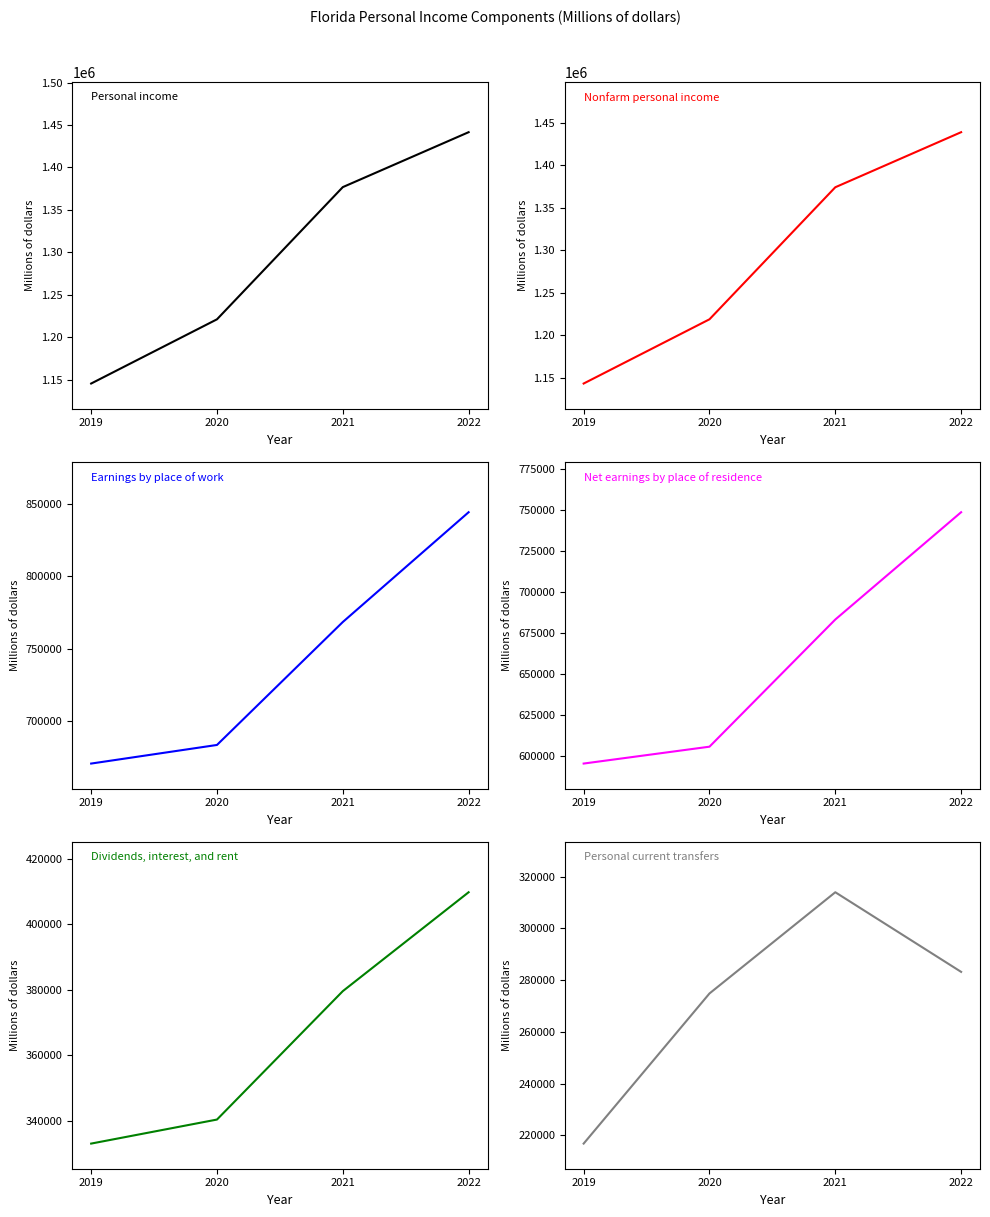

What is the minimum value for Earnings by place of work?

670879.8